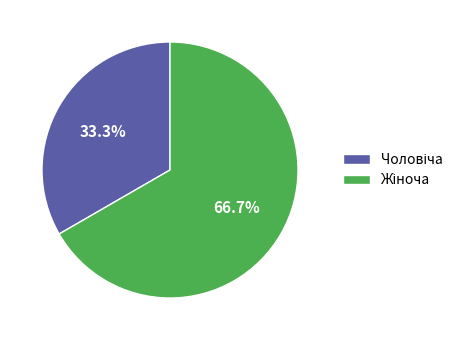

What is the majority slice?

Жіноча